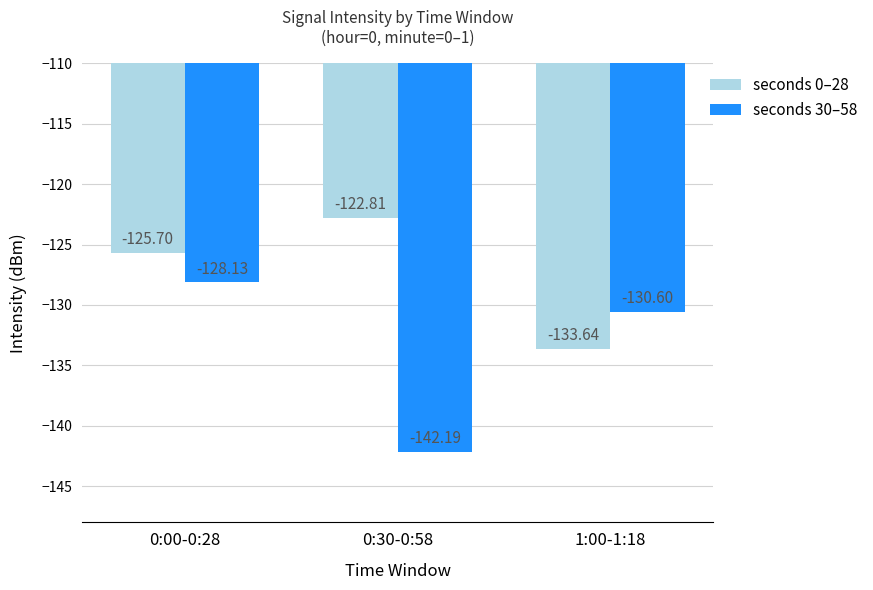

The seconds 0–28 series shows -62.1 at 1:00-1:18. True or false?

False